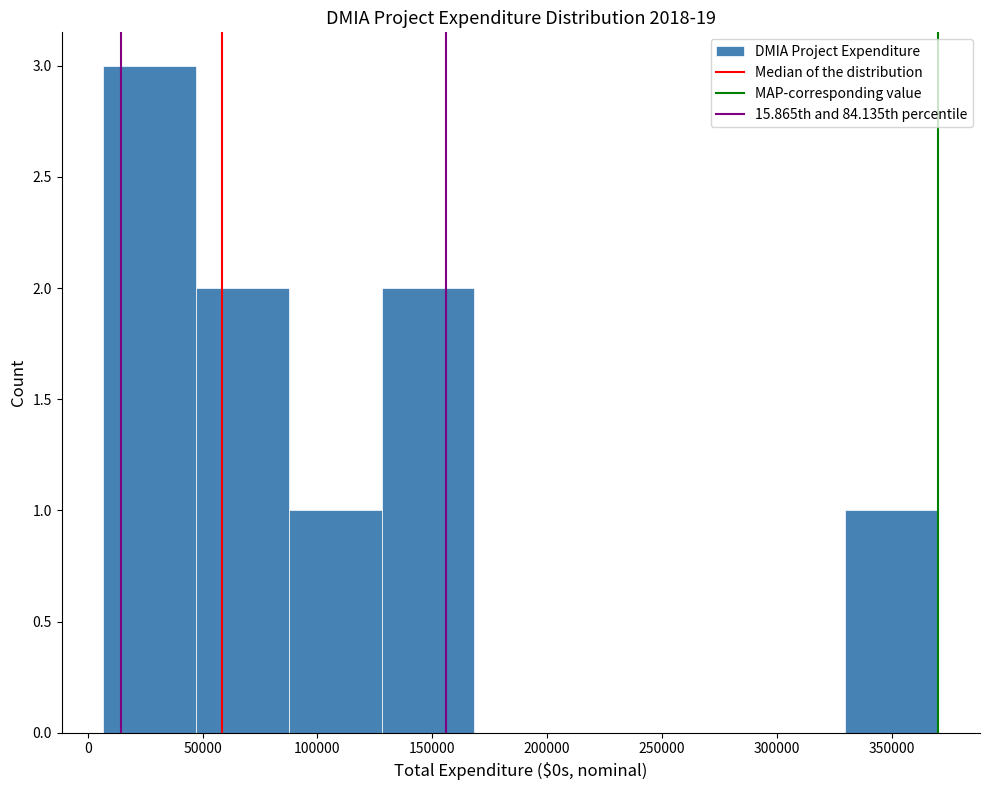

Reading left to right, list every bar in this chart as the range it spans on the x-axis followed by its height. Neither the bar edges nor the heights are printed on the chart, so give them approximately, as read against the axes.

5000 to 45000: 3
45000 to 90000: 2
90000 to 130000: 1
130000 to 170000: 2
170000 to 210000: 0
210000 to 250000: 0
250000 to 290000: 0
290000 to 330000: 0
330000 to 370000: 1